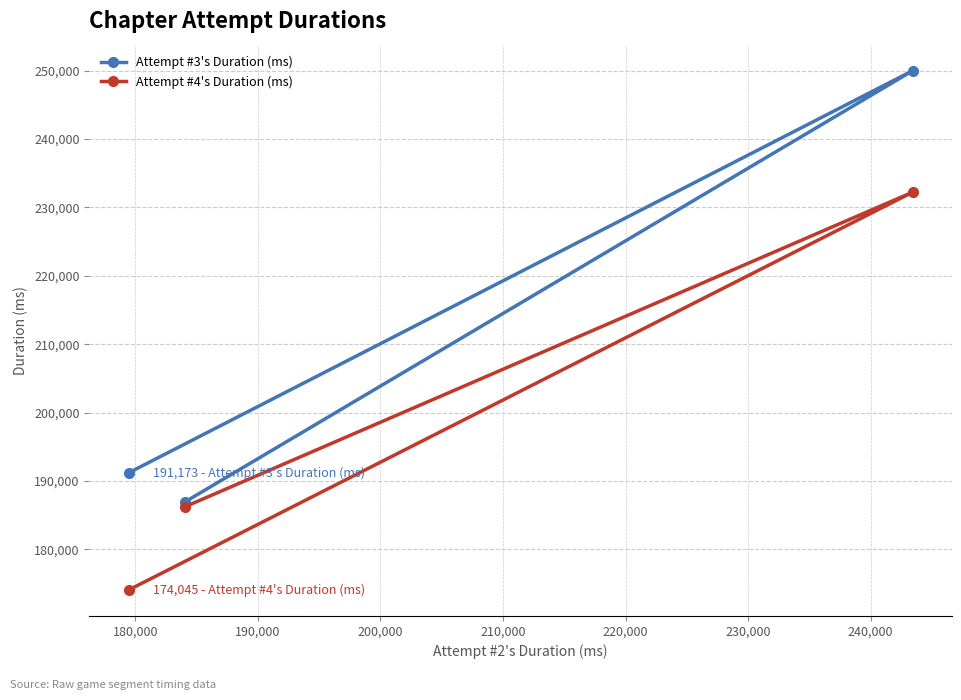

Does the chart have visible grid lines?

Yes